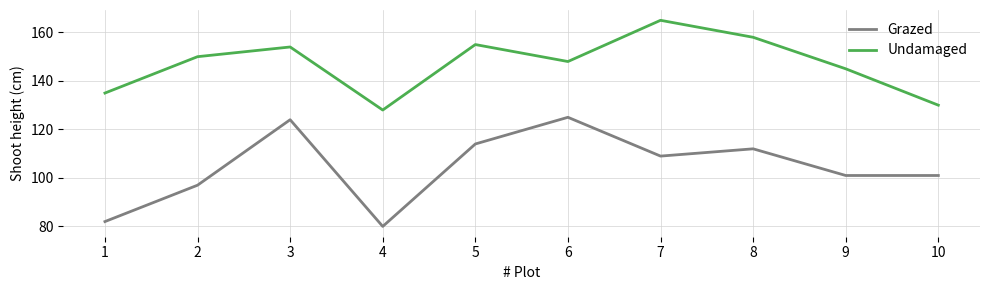

Reading left to right, list all the values displayed in this chart.

Grazed: 1=82	2=97	3=124	4=80	5=114	6=125	7=109	8=112	9=101	10=101
Undamaged: 1=135	2=150	3=154	4=128	5=155	6=148	7=165	8=158	9=145	10=130